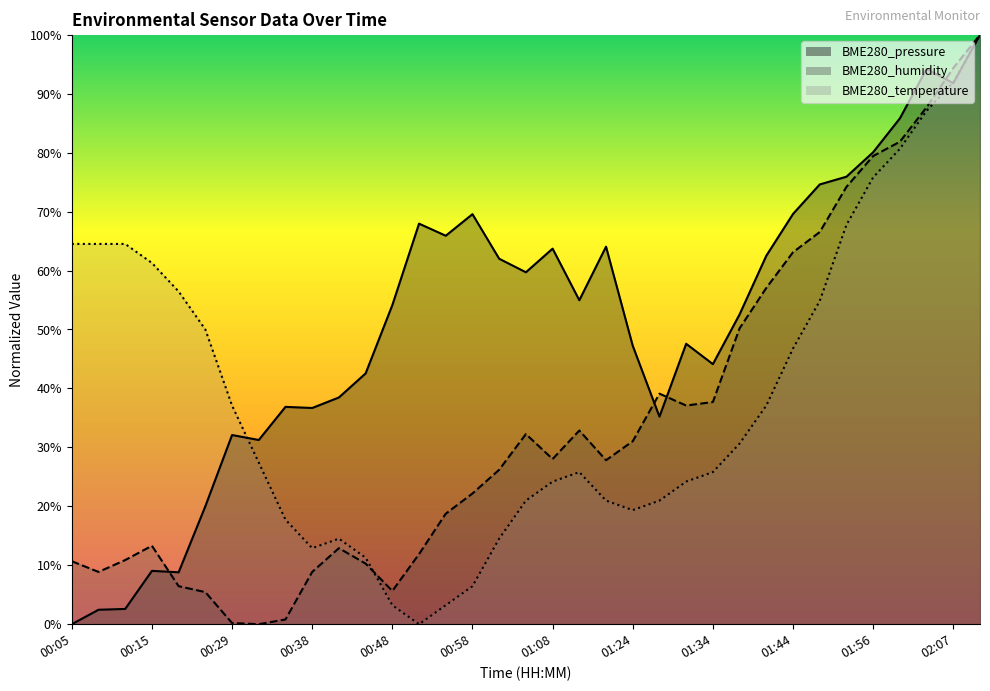

At how many categories does at least one series exceed 83?

4